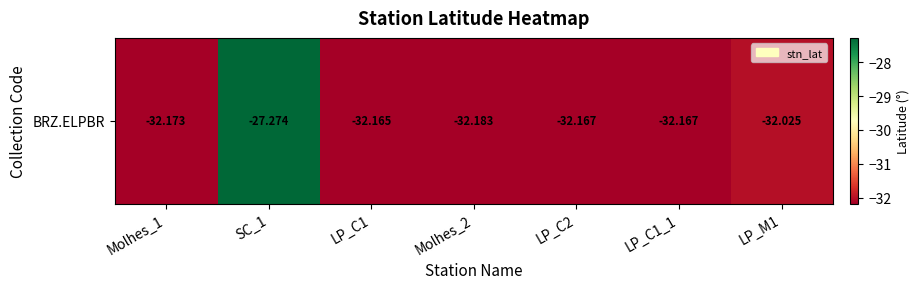

Reading left to right, transcribe all the data shown in this chart.

-32.2	-27.3	-32.2	-32.2	-32.2	-32.2	-32.0